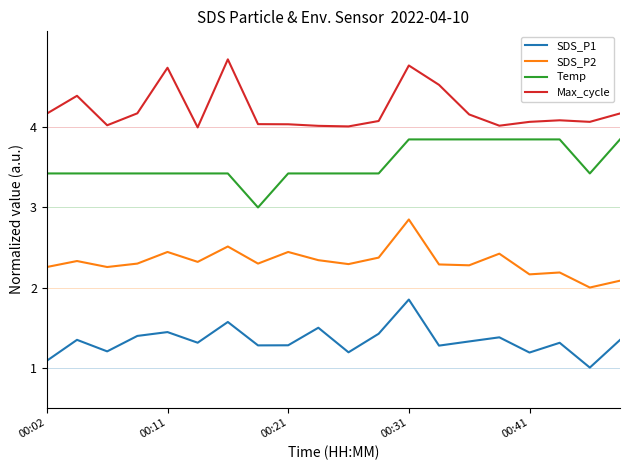

Which series has the largest total across all categories?

Max_cycle